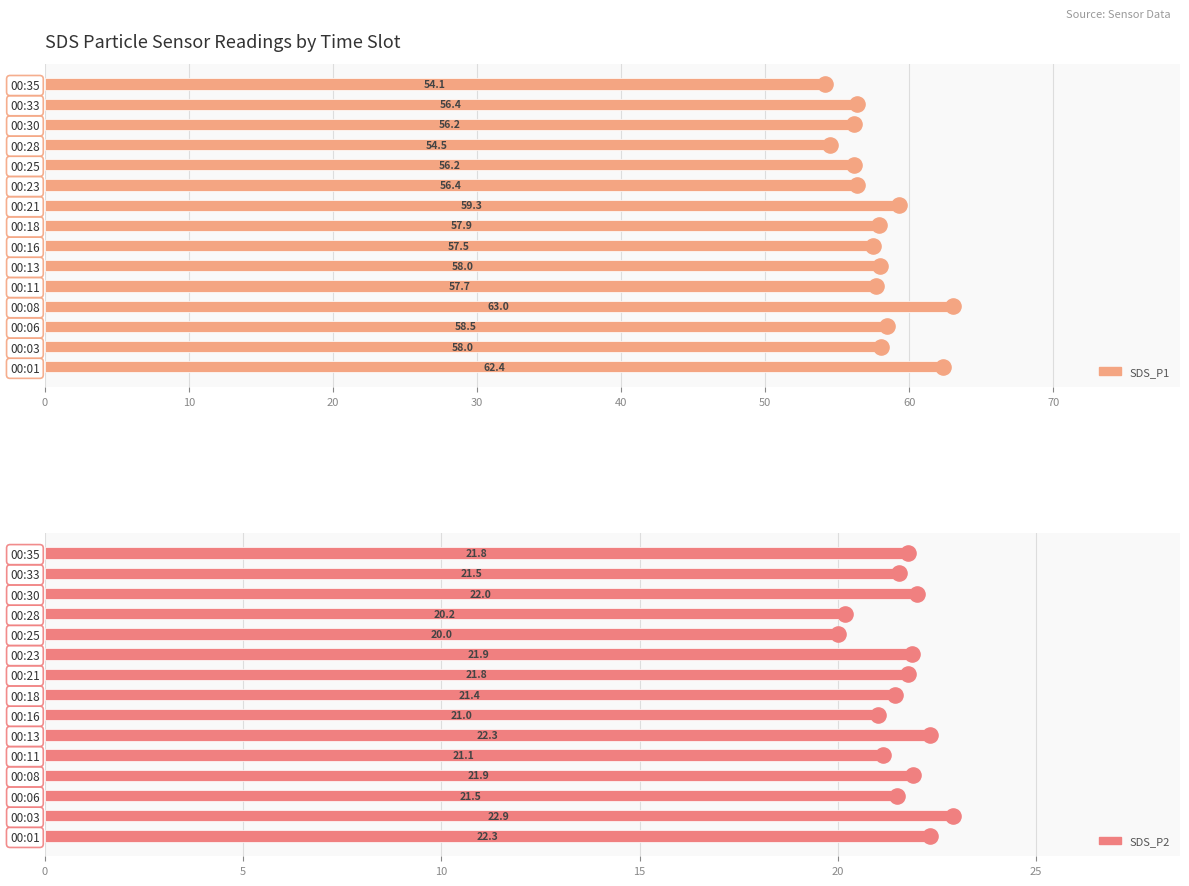

Is the value of SDS_P1 at 00:35 greater than the value of SDS_P2 at 00:06?

Yes